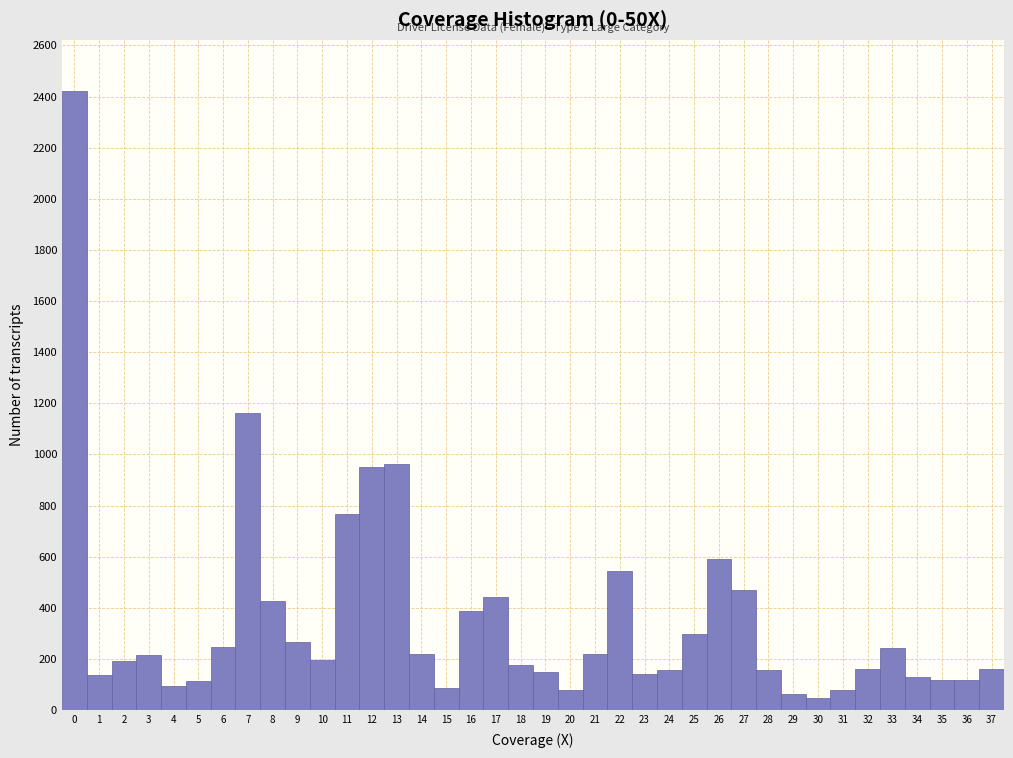

Over which range of the x-axis is the bar tallest?

-0.5 to 0.5